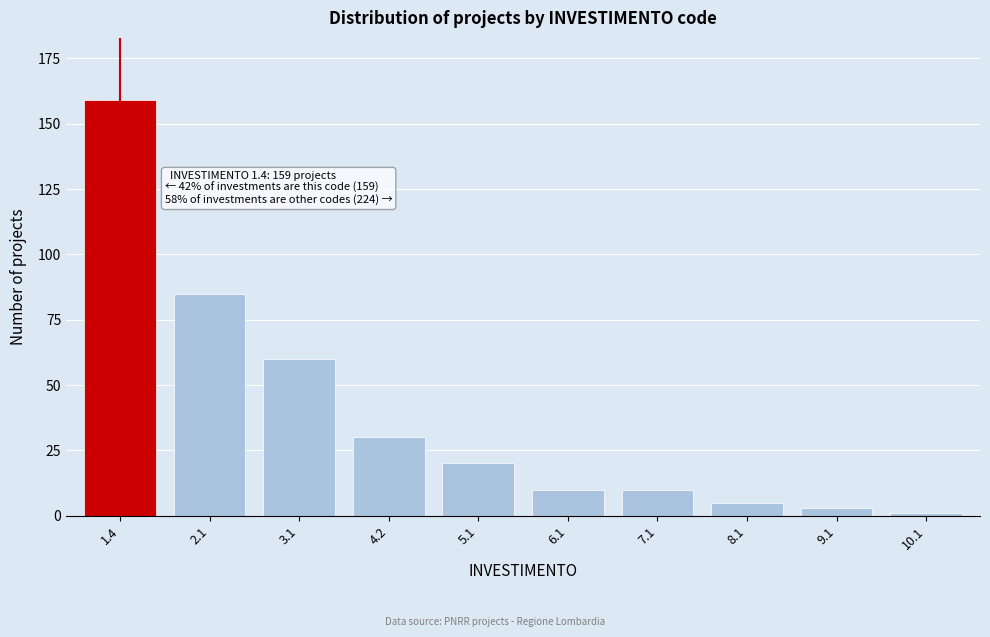

Reading left to right, list all the values displayed in this chart.

159	85	60	30	20	10	10	5	3	1